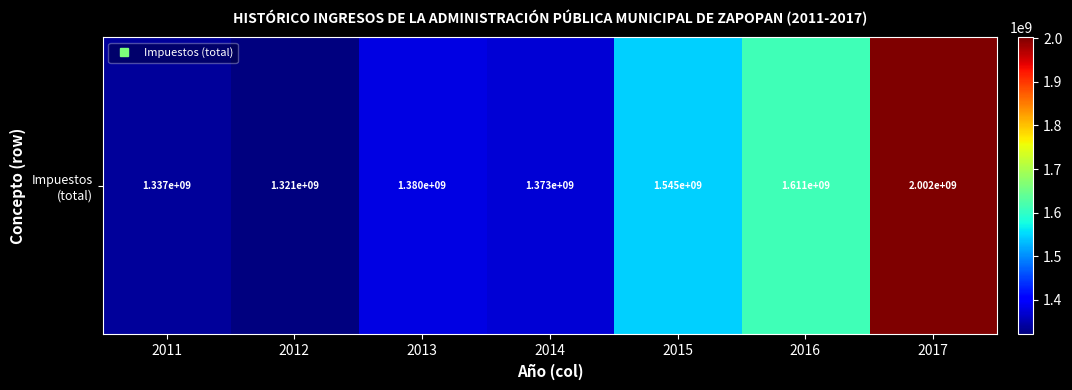

What is the difference between the values at 2012 and 2011?

16584655.0